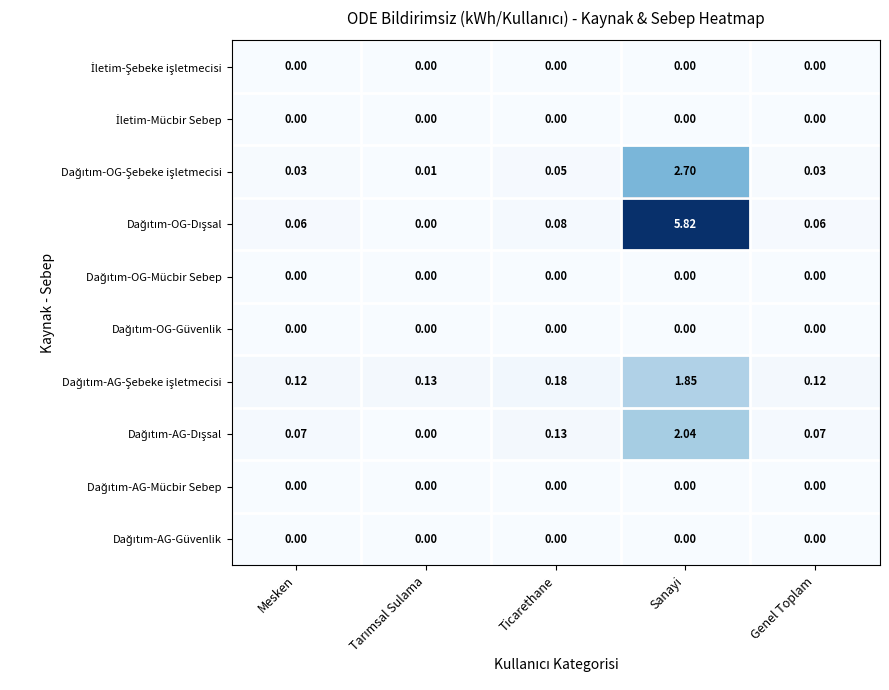

Between Mesken and Sanayi, which series saw the biggest shift?

Dağıtım-OG-Dışsal